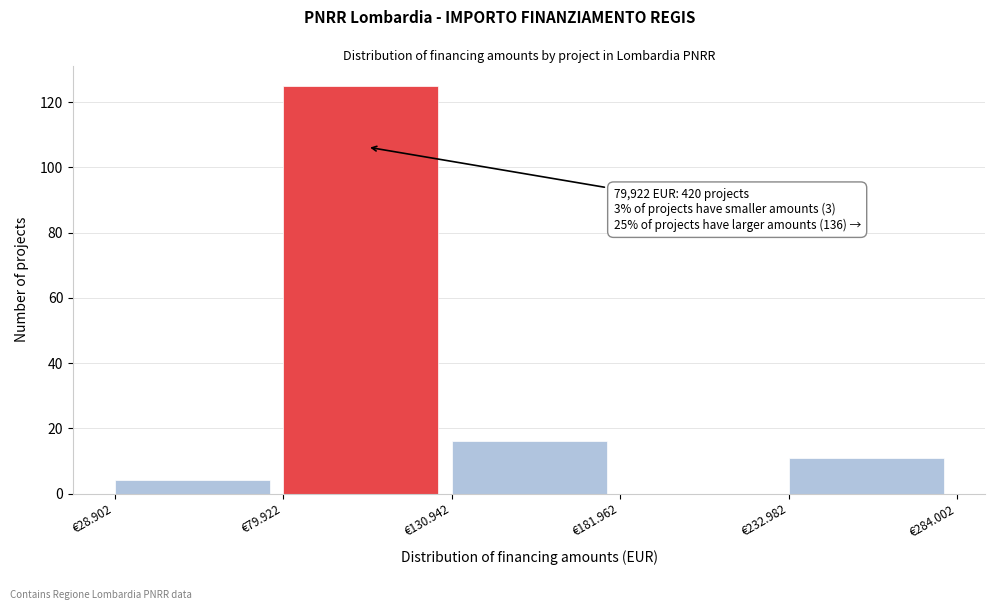

Reading left to right, list all the values displayed in this chart.

€28.902=4	€79.922=125	€130.942=16	€181.962=0	€232.982=11